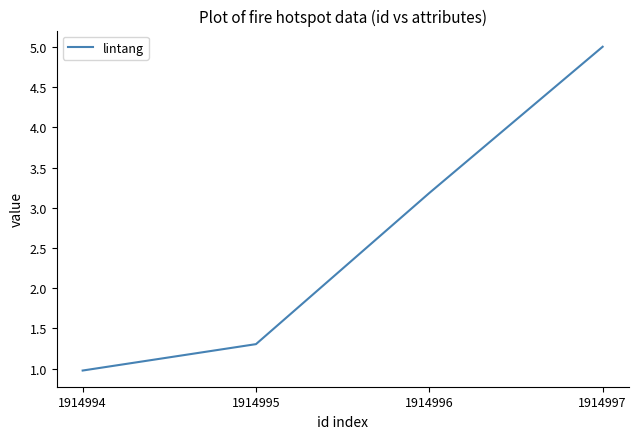

Between 1914996 and 1914995, which is larger?

1914996